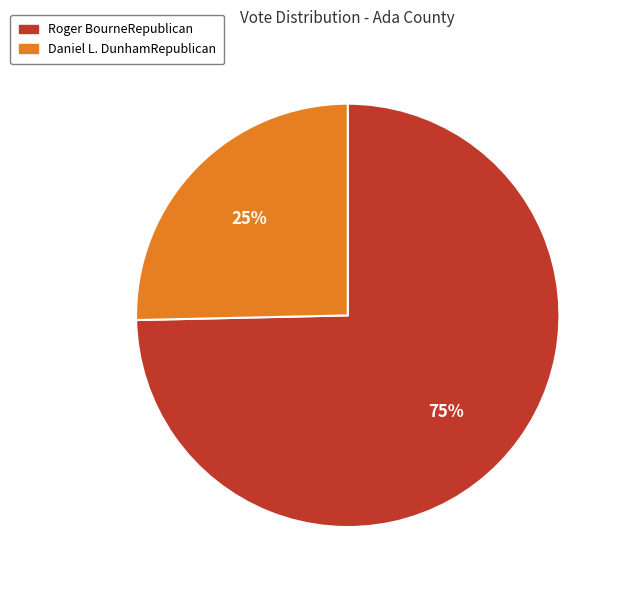

Rank the categories by value from highest to lowest.

Roger BourneRepublican, Daniel L. DunhamRepublican